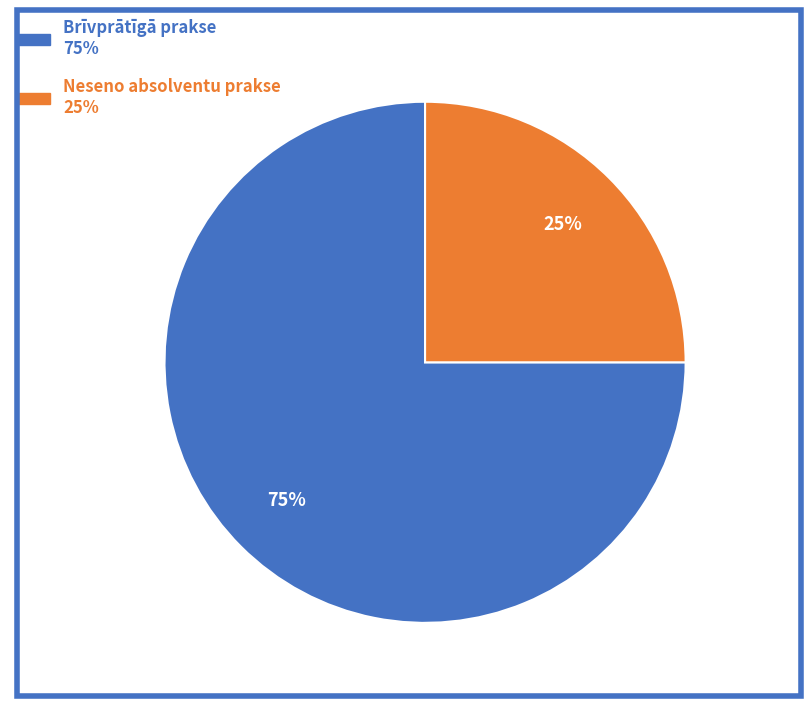

To the nearest percent, what is the average slice percentage?

50%